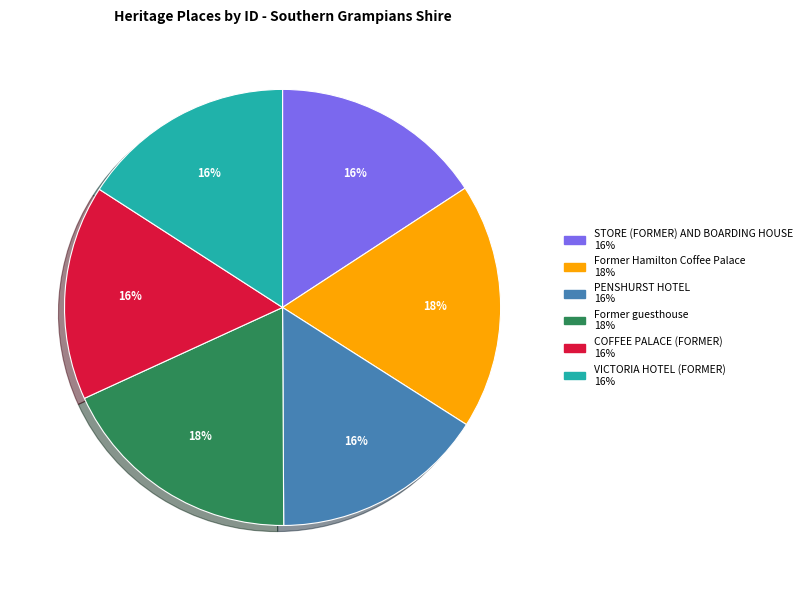

To the nearest percent, what is the average slice percentage?

17%